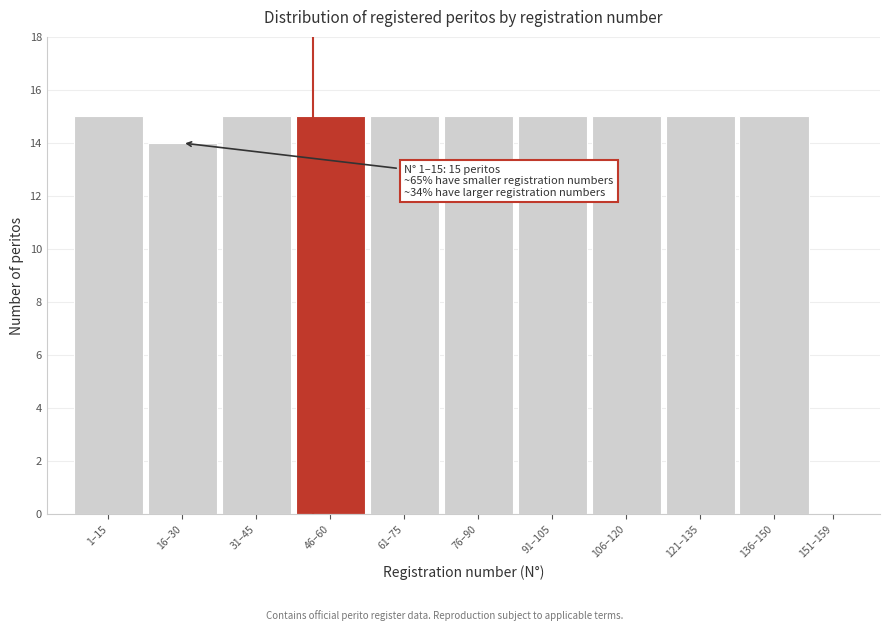

Reading right to left, what are all the values shown in this chart?

151–159=0	136–150=15	121–135=15	106–120=15	91–105=15	76–90=15	61–75=15	46–60=15	31–45=15	16–30=14	1–15=15